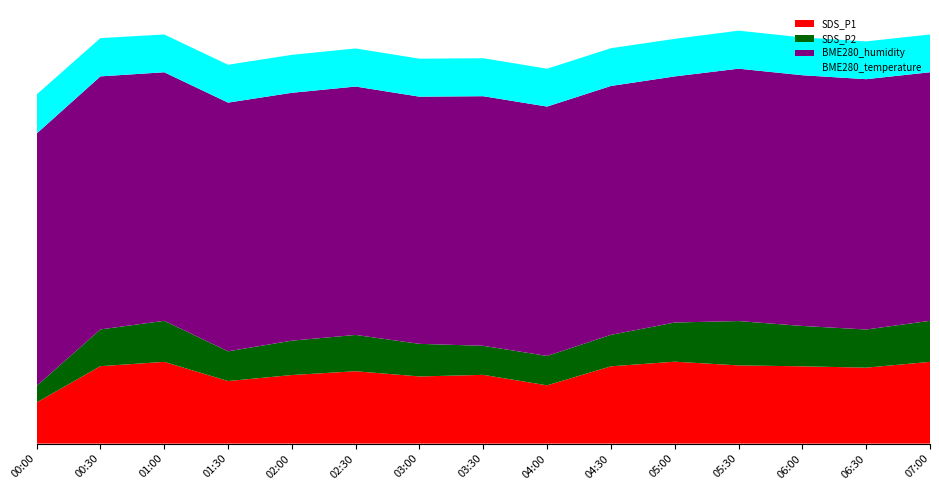

Reading left to right, extract all data points from this chart.

SDS_P1: 12.2	22.9	24.2	18.5	20.3	21.4	19.9	20.4	17.2	22.9	24.2	23.1	22.9	22.5	24.2
SDS_P2: 4.9	10.9	12.2	8.8	10.2	10.8	9.7	8.6	8.7	9.3	11.6	13.1	11.9	11.3	12.2
BME280_humidity: 74.7	74.9	73.6	73.6	73.4	73.5	73.2	73.9	73.8	73.7	72.9	74.7	74.2	74.1	73.6
BME280_temperature: 11.6	11.3	11.2	11.2	11.2	11.3	11.2	11.2	11.2	11.2	11.1	11.3	11.2	11.2	11.2